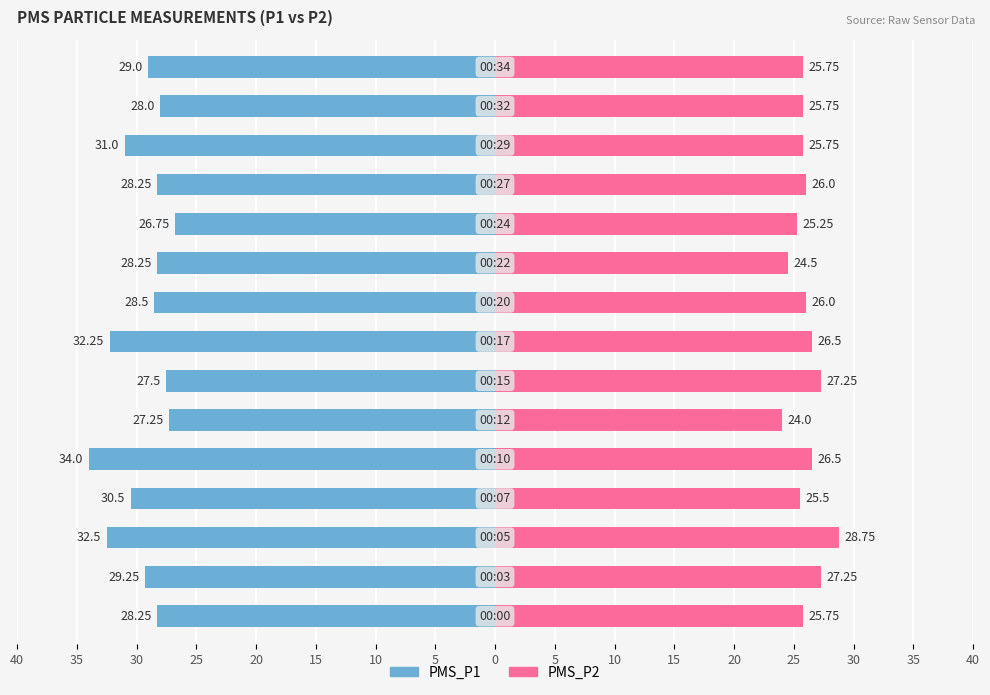

What is the average value of the PMS_P1 series?

-29.4